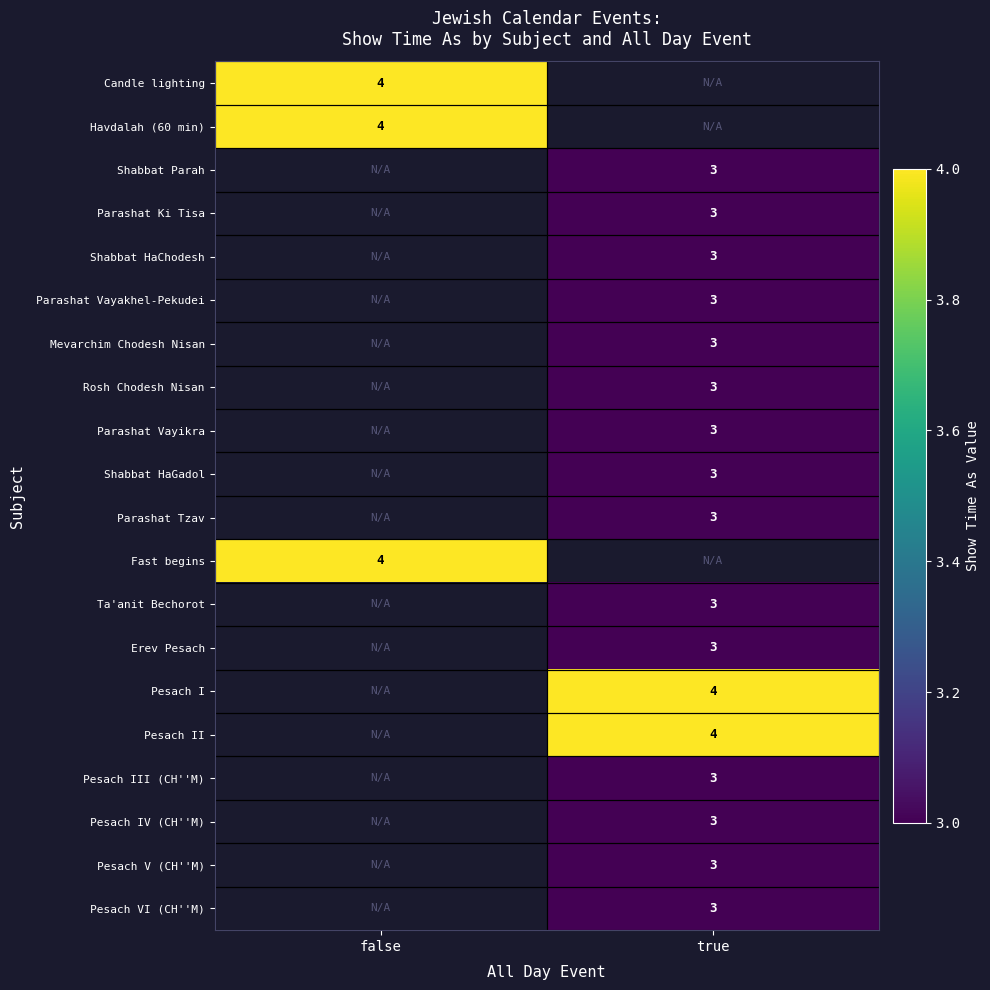

The Pesach II series shows 2 at true. True or false?

False